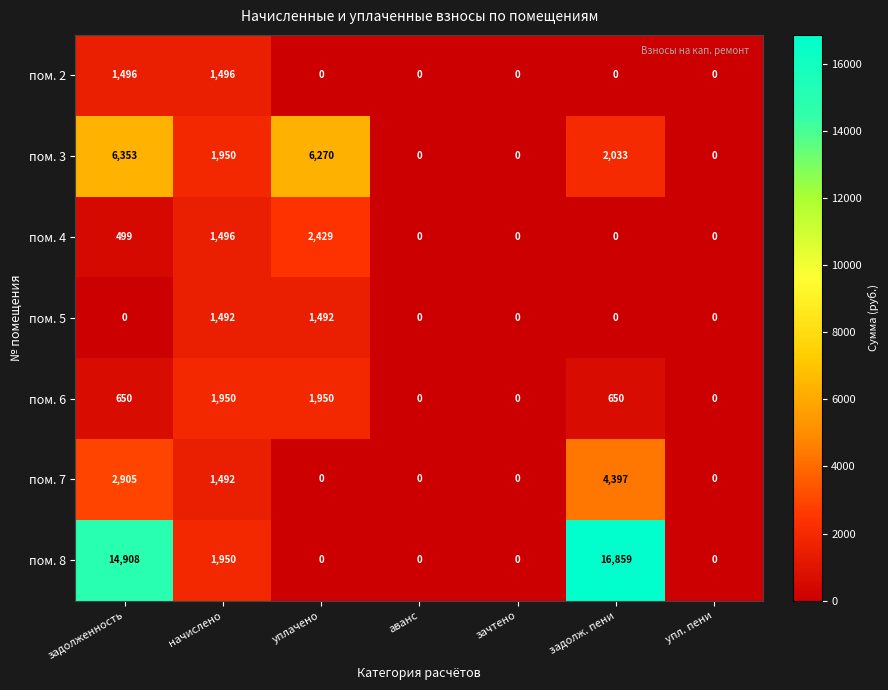

What is the highest value of the пом. 6 series?

1950